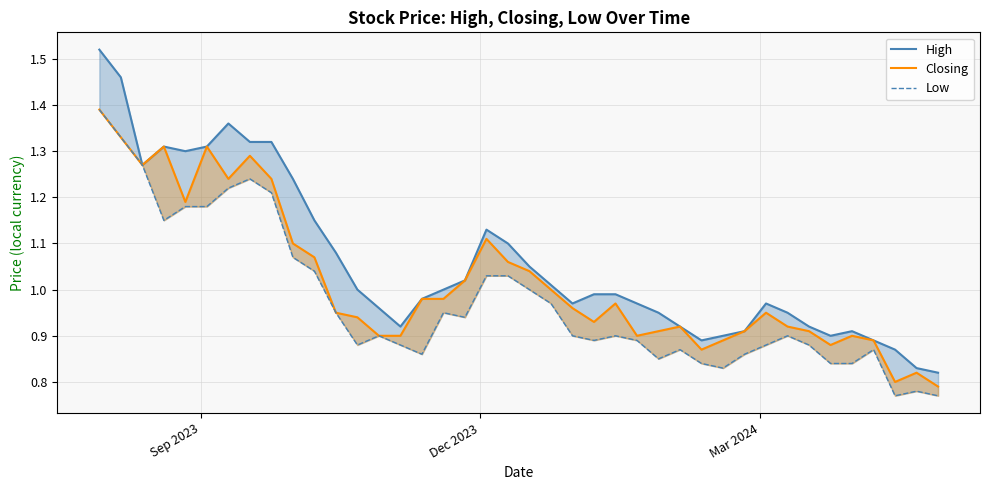

True or false: Low and High intersect in this chart.

False